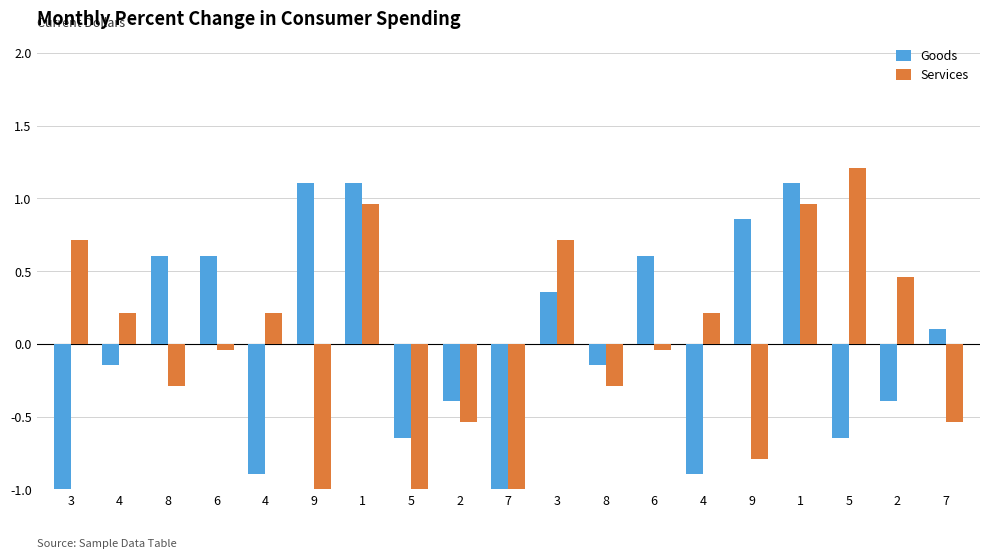

At how many categories does at least one series exceed 1?

4